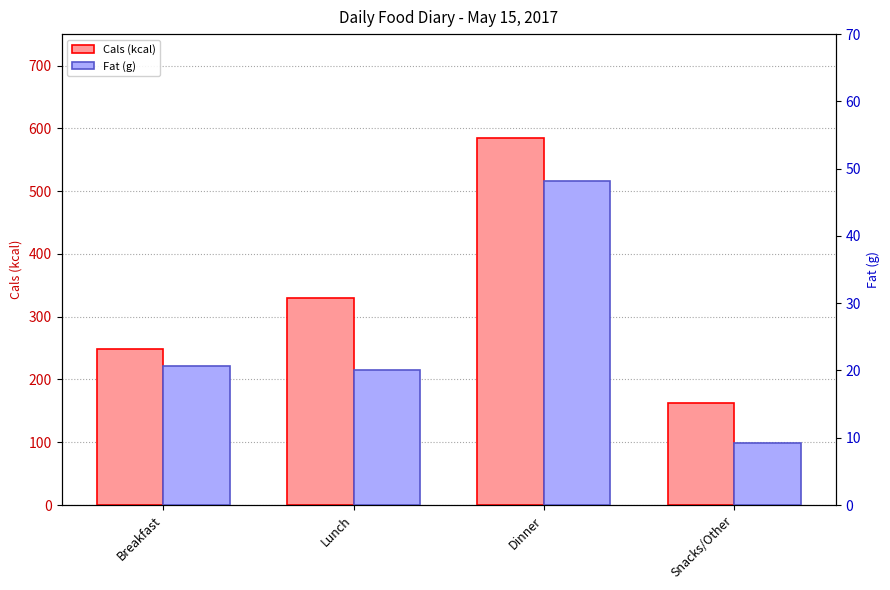

Which series has the largest range (max minus min)?

Cals (kcal)